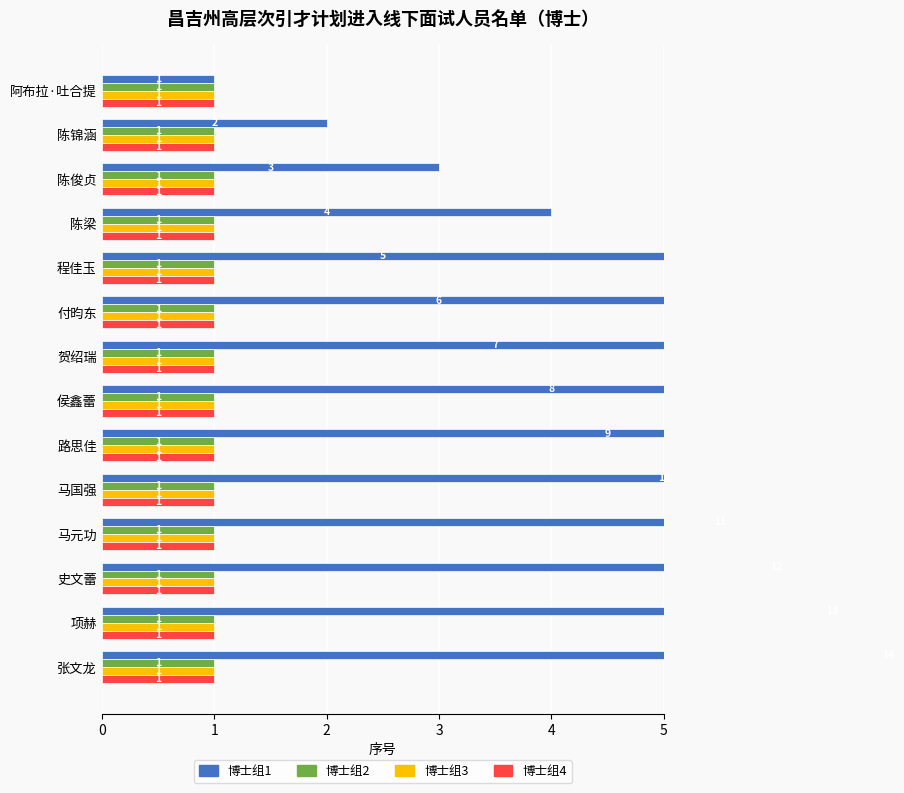

List the series in order of their peak value, highest first.

博士组1, 博士组3, 博士组2, 博士组4